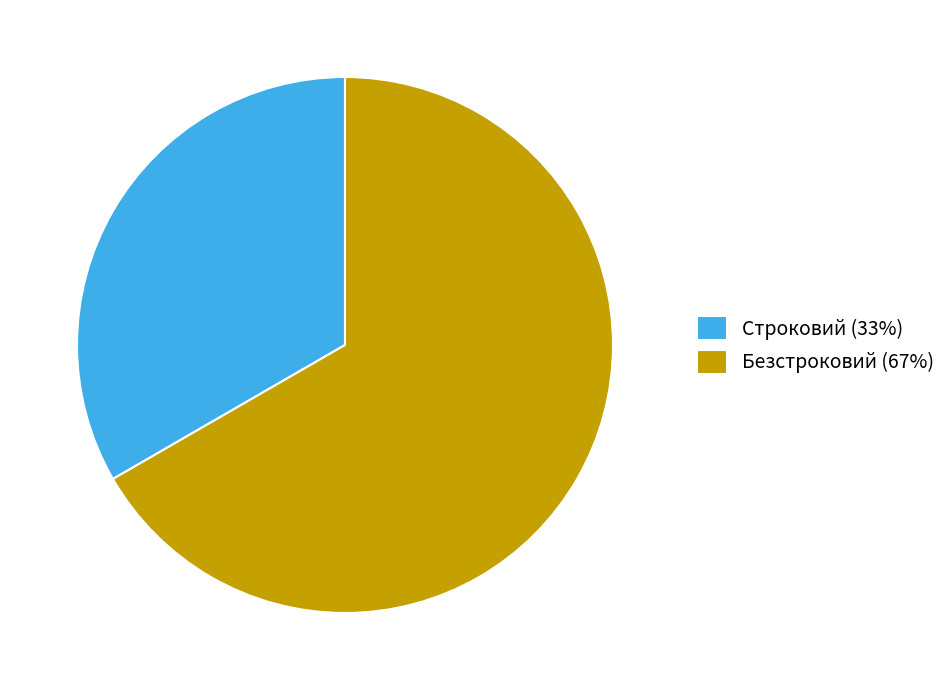

The Безстроковий slice represents 76% of the pie. True or false?

False